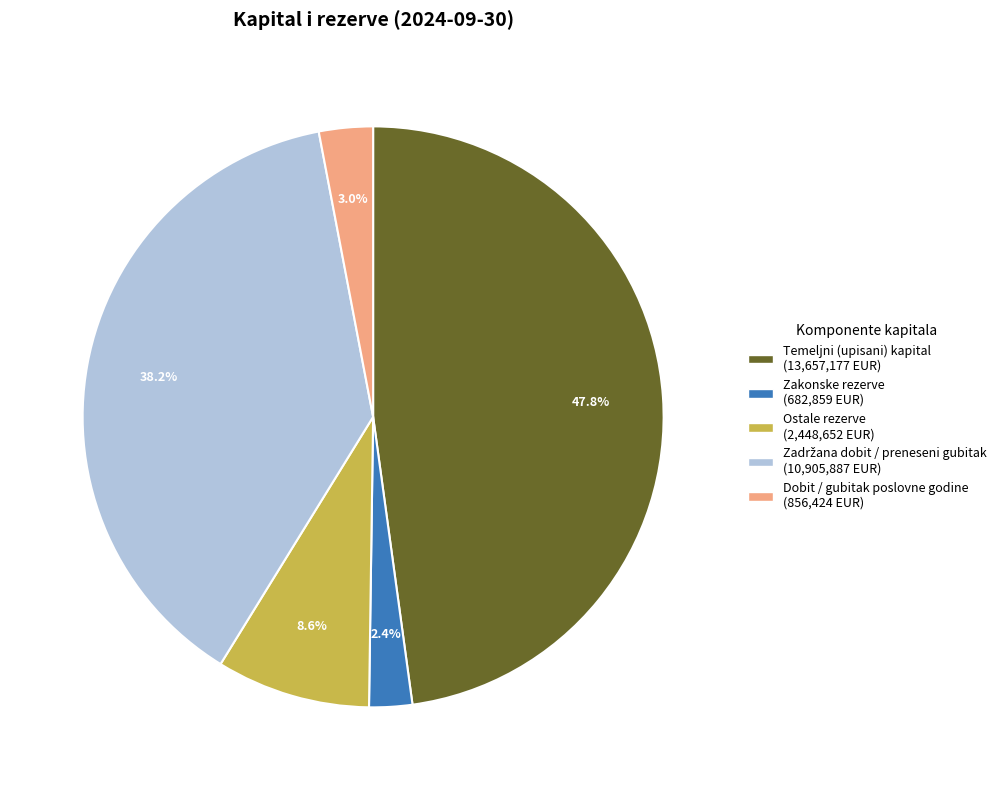

Is Temeljni (upisani) kapital the majority of the pie?

No